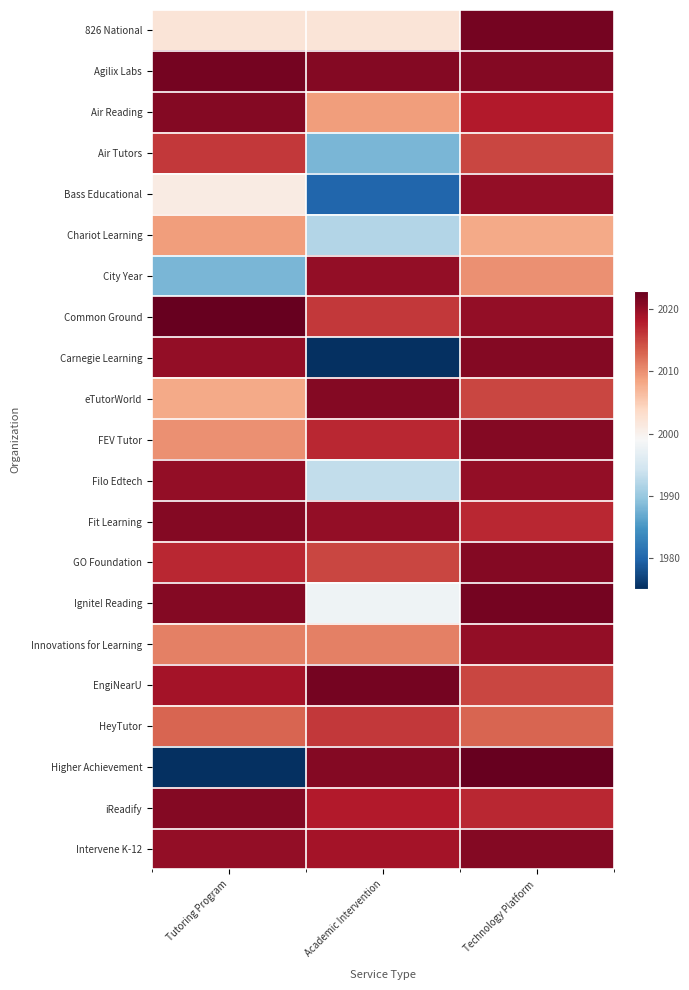

Reading left to right, transcribe all the data shown in this chart.

826 National: Tutoring Program=2002	Academic Intervention=2002	Technology Platform=2022
Agilix Labs: Tutoring Program=2022	Academic Intervention=2021	Technology Platform=2021
Air Reading: Tutoring Program=2021	Academic Intervention=2009	Technology Platform=2018
Air Tutors: Tutoring Program=2016	Academic Intervention=1988	Technology Platform=2015
Bass Educational: Tutoring Program=2001	Academic Intervention=1980	Technology Platform=2020
Chariot Learning: Tutoring Program=2009	Academic Intervention=1992	Technology Platform=2008
City Year: Tutoring Program=1988	Academic Intervention=2020	Technology Platform=2010
Common Ground: Tutoring Program=2023	Academic Intervention=2016	Technology Platform=2020
Carnegie Learning: Tutoring Program=2020	Academic Intervention=1975	Technology Platform=2021
eTutorWorld: Tutoring Program=2008	Academic Intervention=2021	Technology Platform=2015
FEV Tutor: Tutoring Program=2010	Academic Intervention=2017	Technology Platform=2021
Filo Edtech: Tutoring Program=2020	Academic Intervention=1993	Technology Platform=2020
Fit Learning: Tutoring Program=2021	Academic Intervention=2020	Technology Platform=2017
GO Foundation: Tutoring Program=2017	Academic Intervention=2015	Technology Platform=2021
Ignite! Reading: Tutoring Program=2021	Academic Intervention=1998	Technology Platform=2022
Innovations for Learning: Tutoring Program=2011	Academic Intervention=2011	Technology Platform=2020
EngiNearU: Tutoring Program=2019	Academic Intervention=2022	Technology Platform=2015
HeyTutor: Tutoring Program=2013	Academic Intervention=2016	Technology Platform=2013
Higher Achievement: Tutoring Program=1975	Academic Intervention=2021	Technology Platform=2023
iReadify: Tutoring Program=2021	Academic Intervention=2018	Technology Platform=2017
Intervene K-12: Tutoring Program=2020	Academic Intervention=2019	Technology Platform=2021